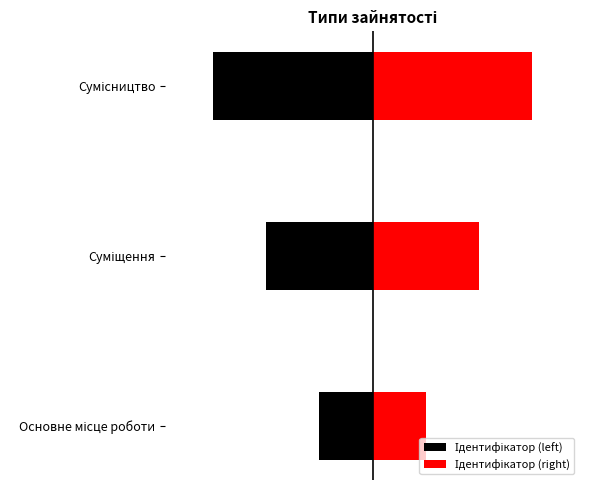

What is the sum of all Ідентифікатор (left) values?

-6